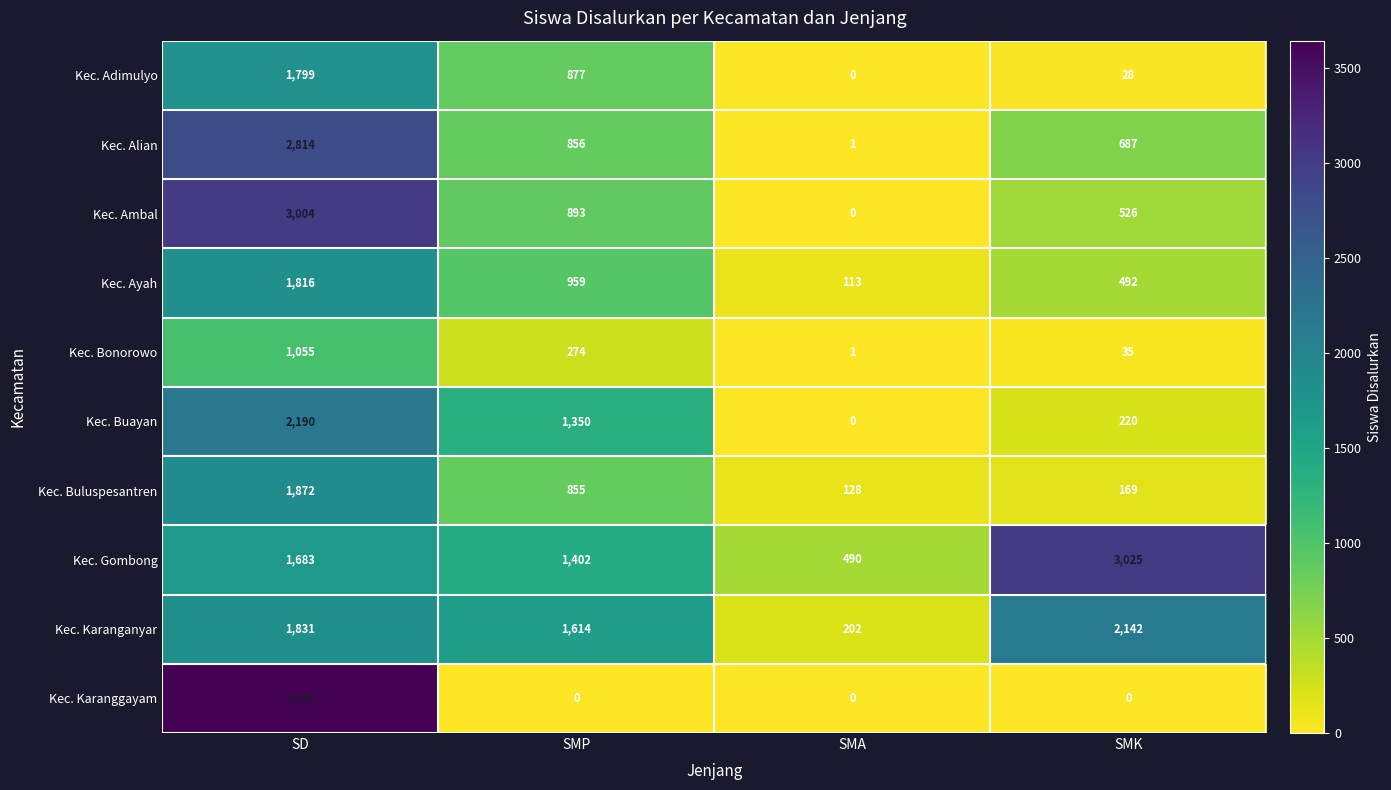

True or false: Kec. Buluspesantren has a value of 855 at SMP.

True